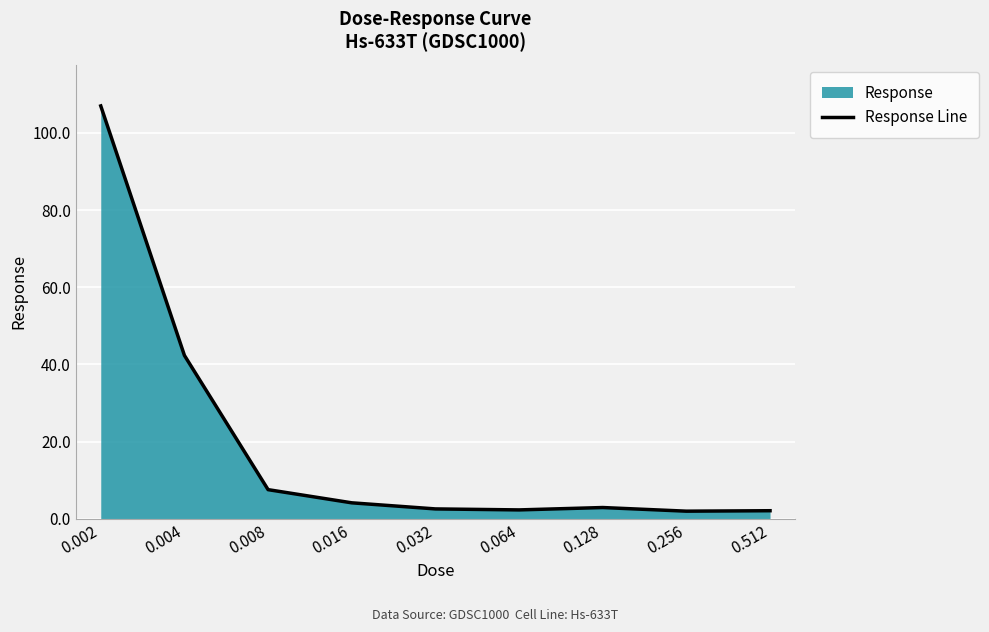

How many categories are shown in the chart?

9